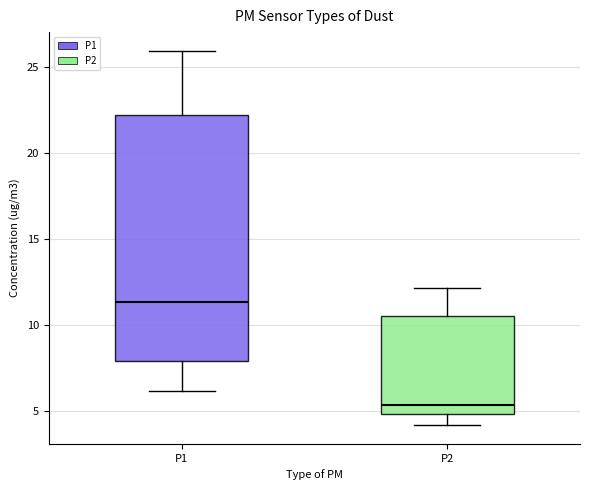

Reading left to right, read every box against the y-axis: the position of its median line, the range the box covers, and the ends of its whiskers. The values are not printed on the chart, so give them approximately, as read against the axis.

P1: median 11.5, box 8.0 to 22.0, whiskers 6.0 to 26.0
P2: median 5.5, box 5.0 to 10.5, whiskers 4.0 to 12.0